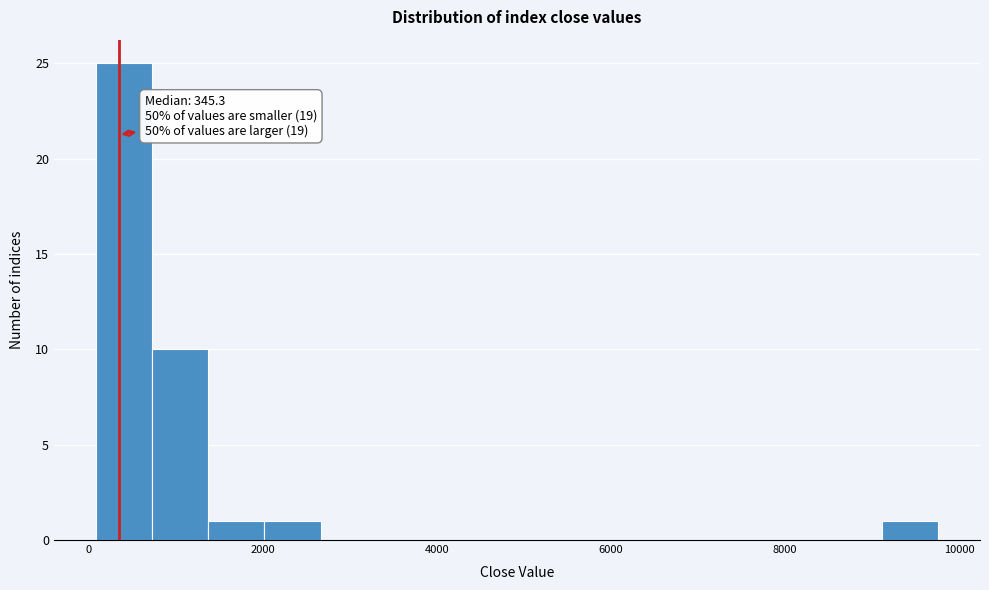

Read against the x-axis, roughly where is the centre of the tallest bar?

400